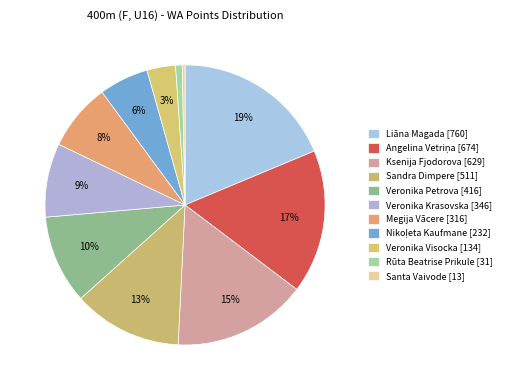

How many segments does this pie chart have?

11